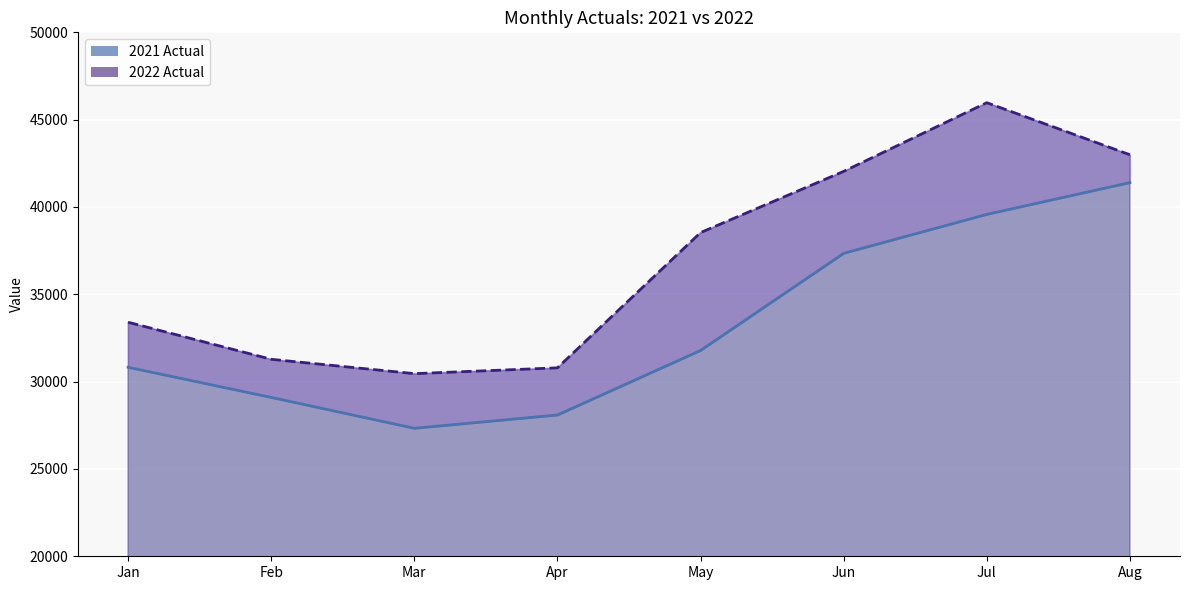

Reading left to right, transcribe all the data shown in this chart.

2021 Actual: Jan=30822	Feb=29096	Mar=27328	Apr=28090	May=31785	Jun=37346	Jul=39577	Aug=41396
2022 Actual: Jan=33400	Feb=31279	Mar=30457	Apr=30790	May=38535	Jun=42039	Jul=45971	Aug=42990